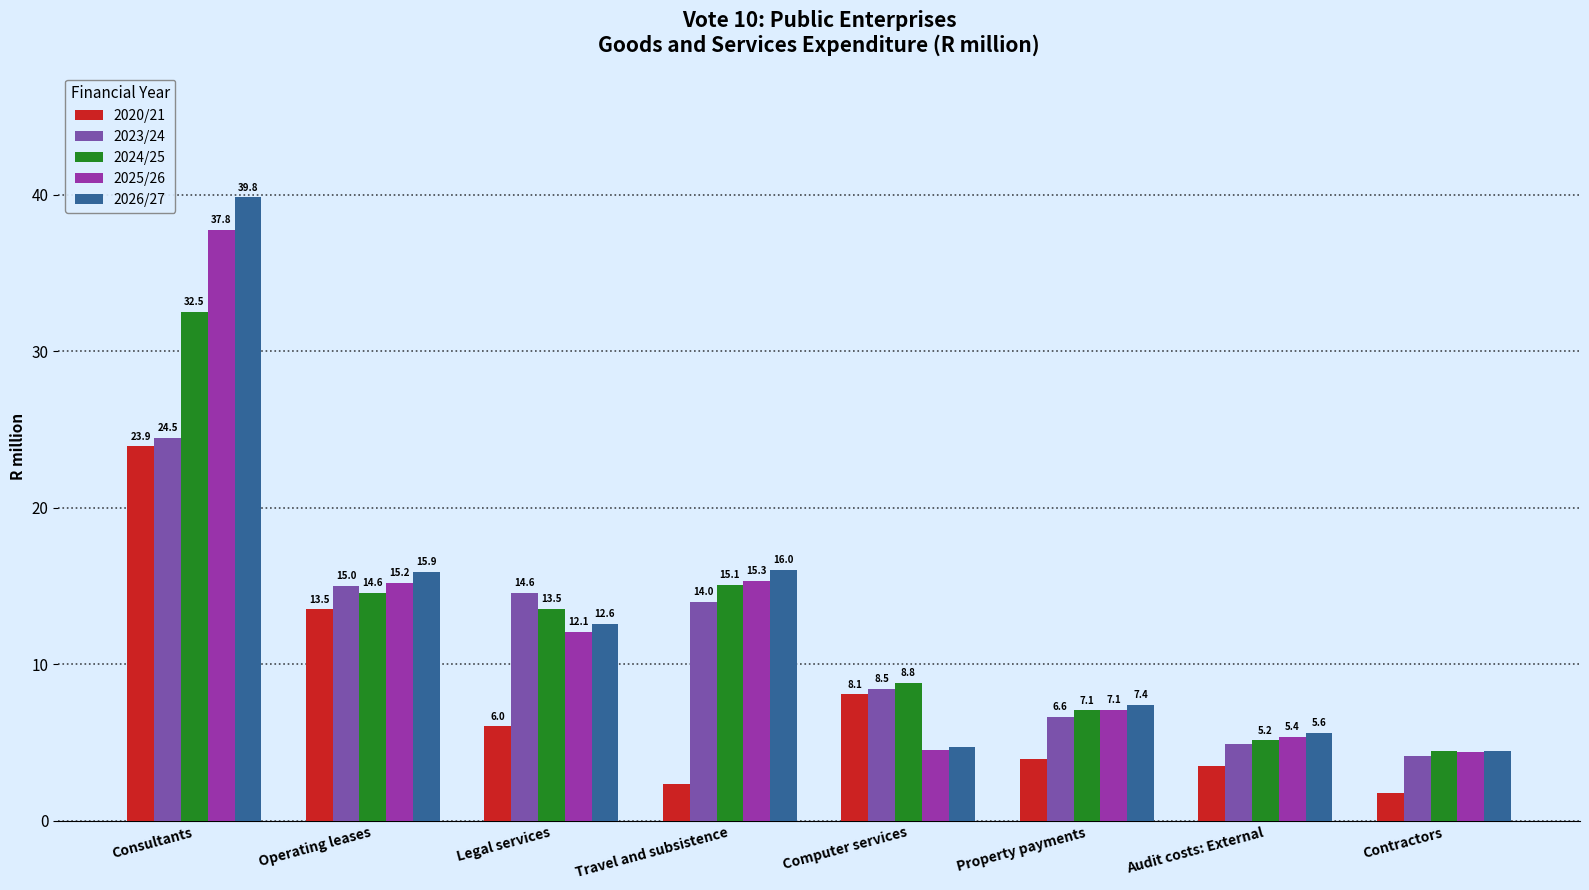

The value of 2020/21 at Computer services is 2.9. True or false?

False